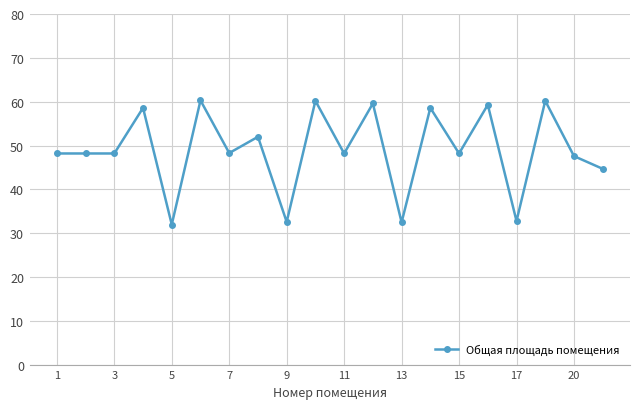

What is the smallest value displayed?

32.0